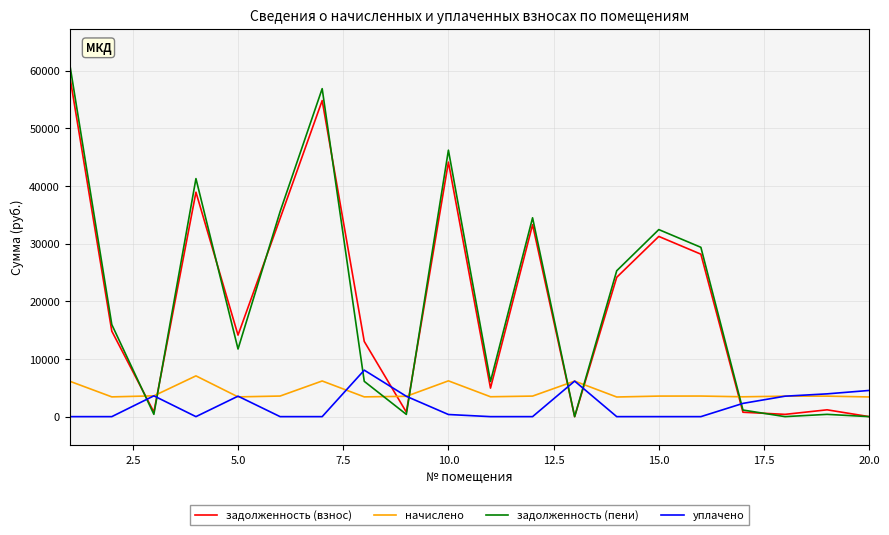

After their last crossing, which series has the higher values: начислено or задолженность (взнос)?

начислено